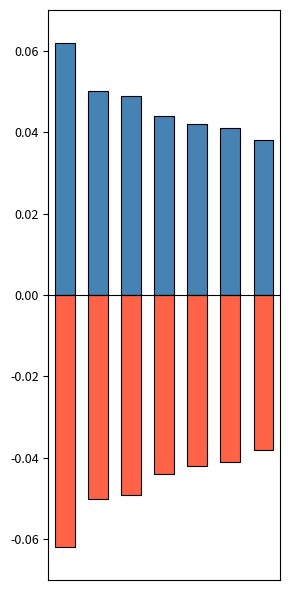

How many distinct data groups are displayed?

2